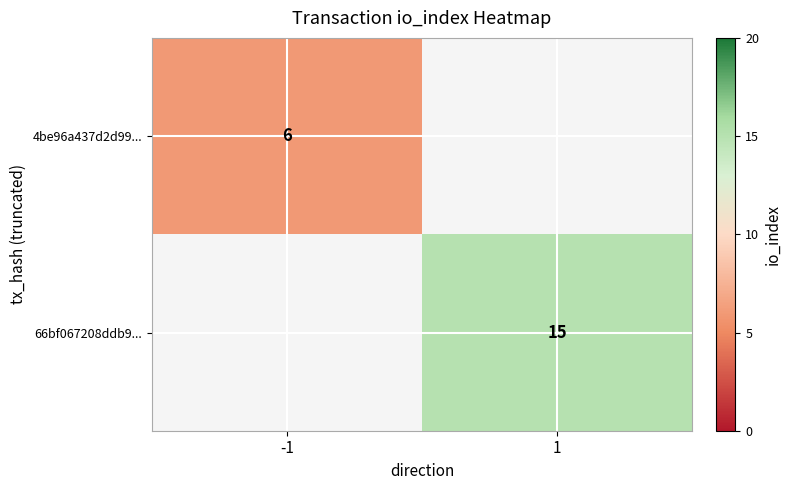

Is the value of 66bf067208ddb9... at 1 greater than the value of 4be96a437d2d99... at -1?

Yes